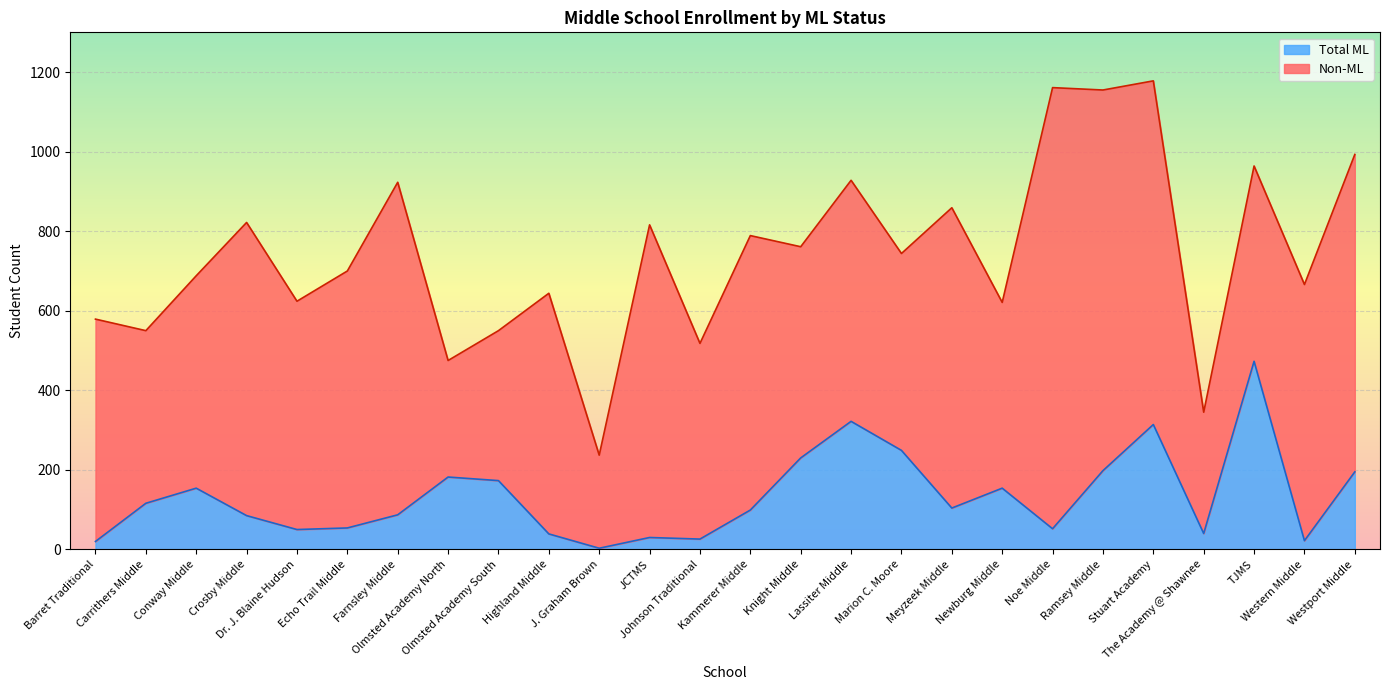

Does the chart display data point markers on the line(s)?

No